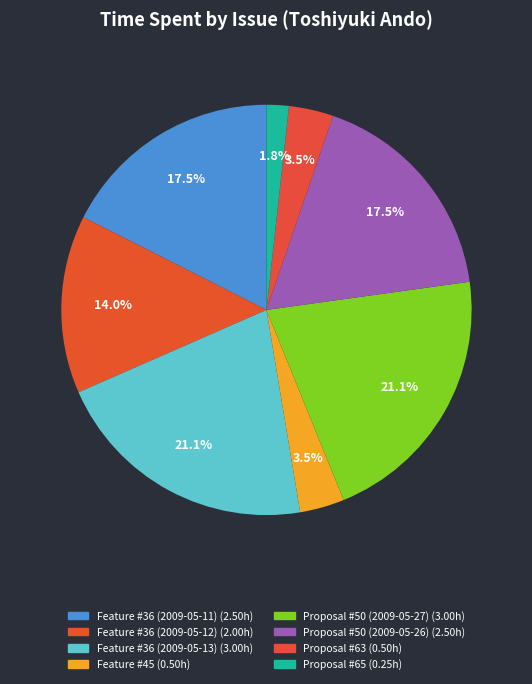

What portion of the pie excludes Feature #36 (2009-05-12)?

86.0%